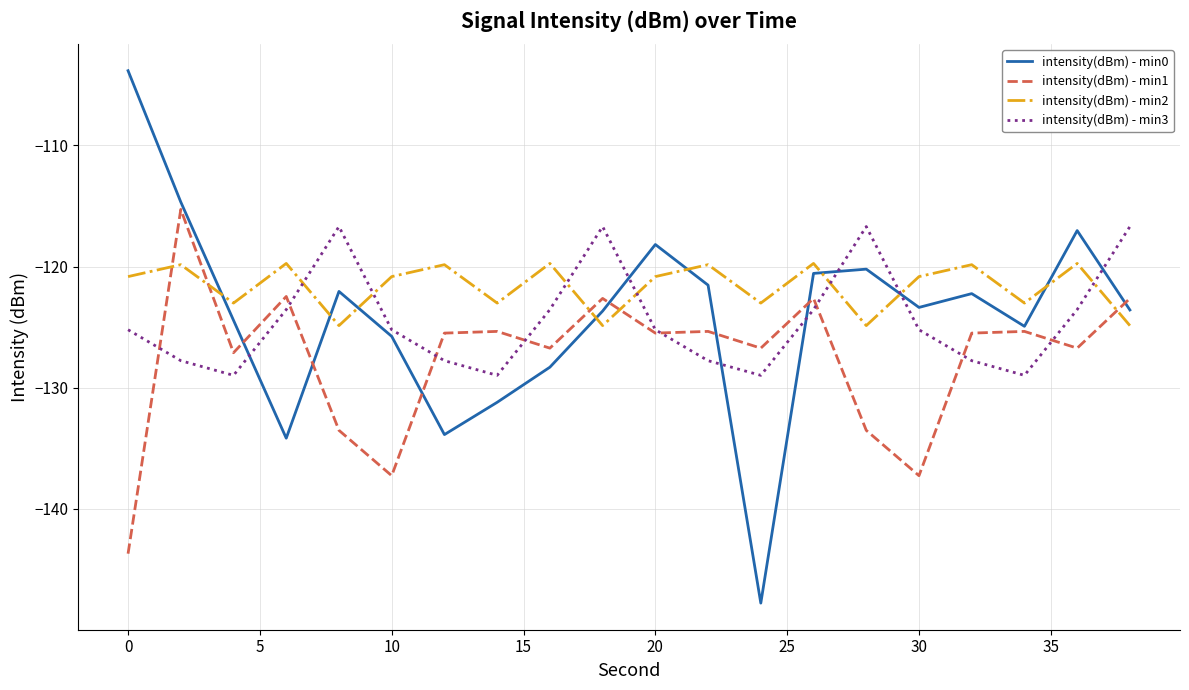

How many interior local valleys does the intensity(dBm) - min2 series have?

7